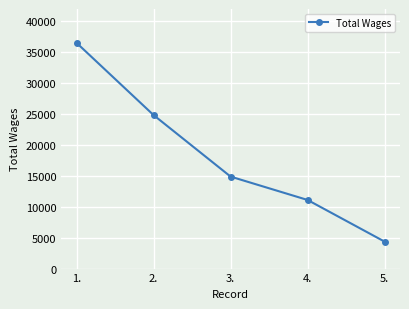

What is the ratio of the value at 2. to the value at 3.?

1.7